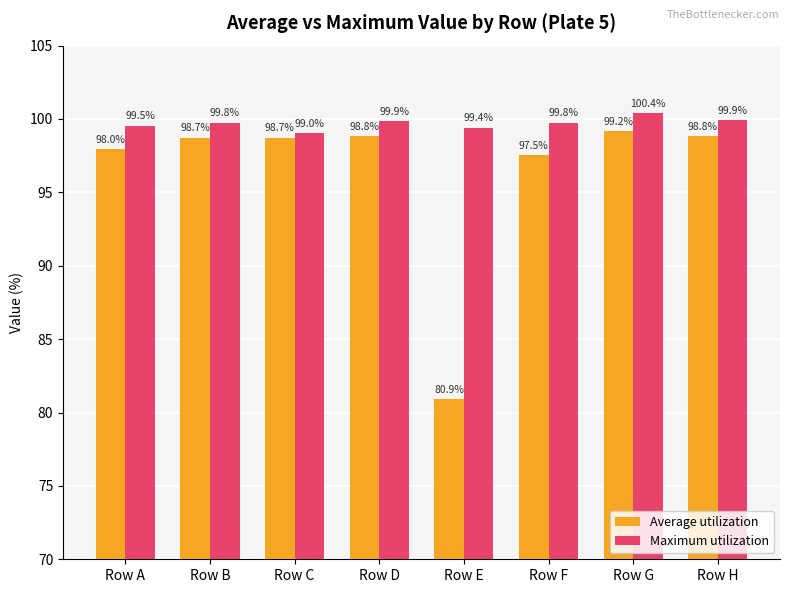

Is it true that Average utilization equals 164.4 at Row H?

False